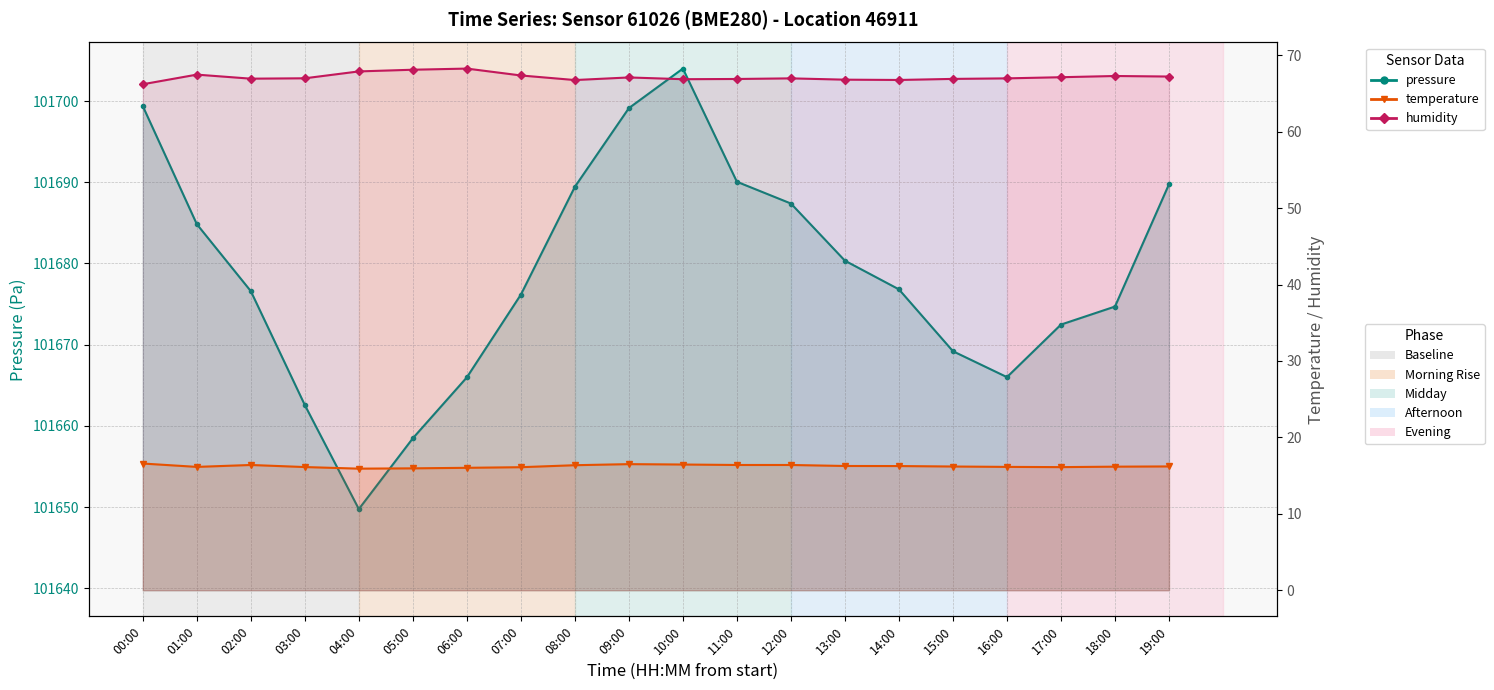

What is the difference between the humidity values at 12:00 and 10:00?

0.1